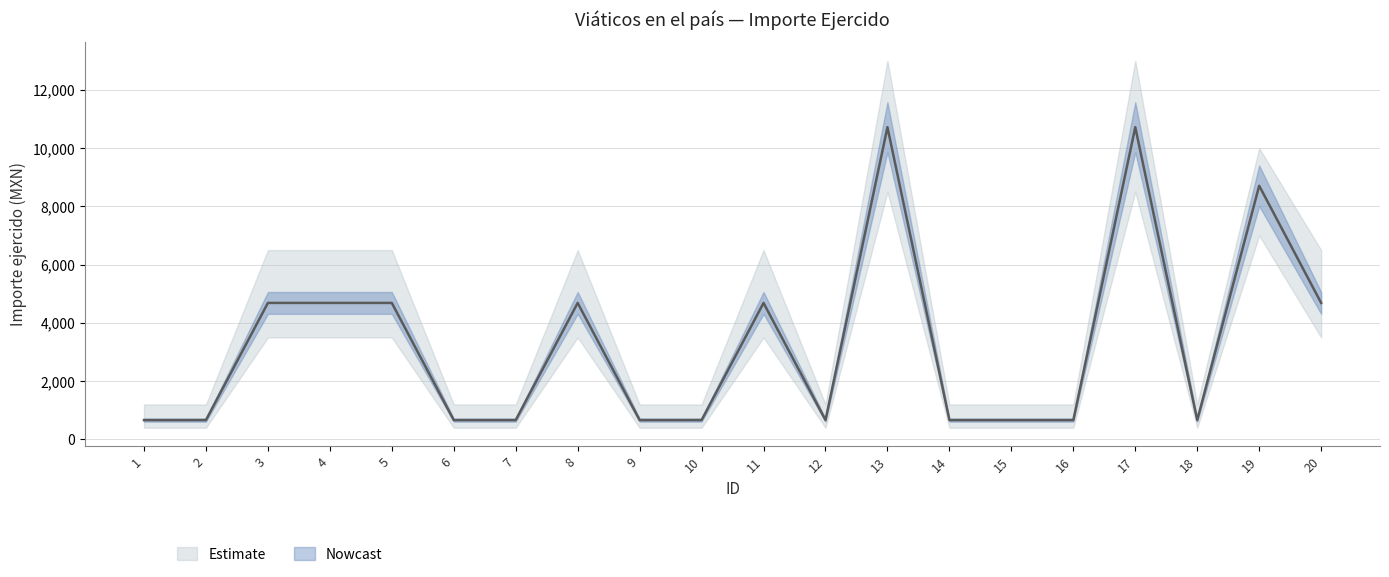

Is it true that the value at 9 is 663.9?

True